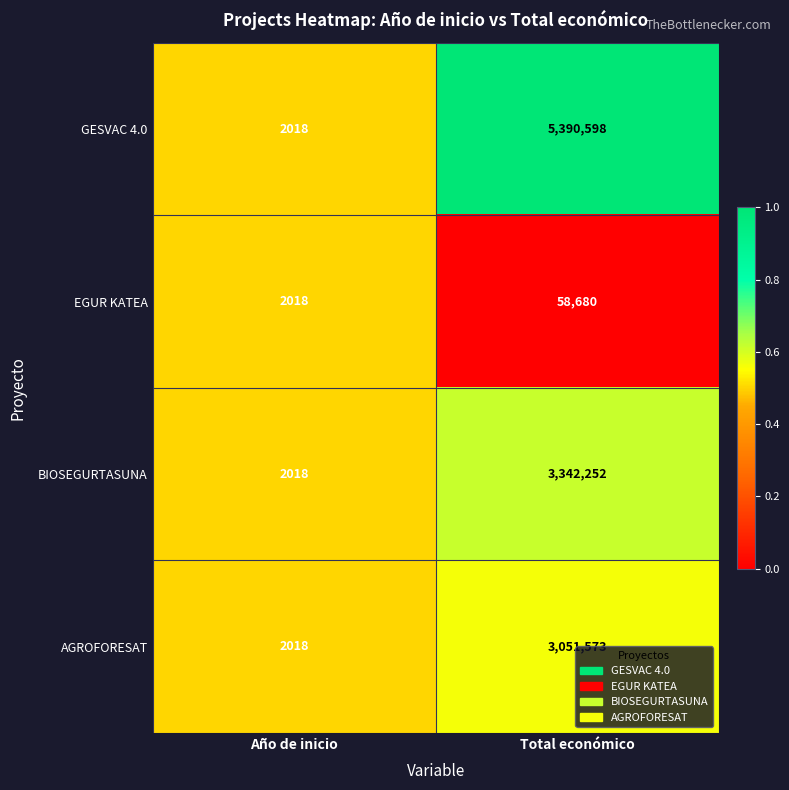

What is the sum of all BIOSEGURTASUNA values?

3344270